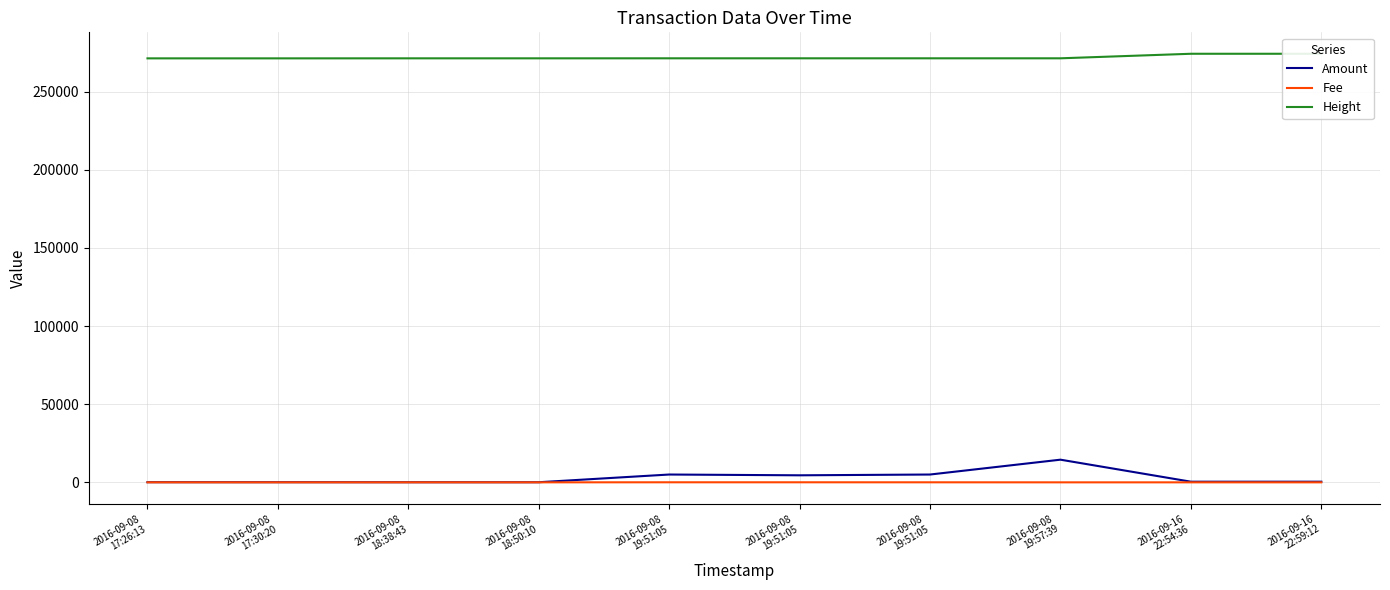

Reading left to right, extract all data points from this chart.

Amount: 2016-09-08
17:26:13=99	2016-09-08
17:30:20=98	2016-09-08
18:38:43=69	2016-09-08
18:50:10=68	2016-09-08
19:51:05=5000	2016-09-08
19:51:05=4500	2016-09-08
19:51:05=5000	2016-09-08
19:57:39=14499	2016-09-16
22:54:36=410	2016-09-16
22:59:12=409
Fee: 2016-09-08
17:26:13=9	2016-09-08
17:30:20=1	2016-09-08
18:38:43=9	2016-09-08
18:50:10=1	2016-09-08
19:51:05=33	2016-09-08
19:51:05=33	2016-09-08
19:51:05=22	2016-09-08
19:57:39=1	2016-09-16
22:54:36=1	2016-09-16
22:59:12=1
Height: 2016-09-08
17:26:13=271309	2016-09-08
17:30:20=271311	2016-09-08
18:38:43=271329	2016-09-08
18:50:10=271331	2016-09-08
19:51:05=271343	2016-09-08
19:51:05=271343	2016-09-08
19:51:05=271343	2016-09-08
19:57:39=271345	2016-09-16
22:54:36=274247	2016-09-16
22:59:12=274252